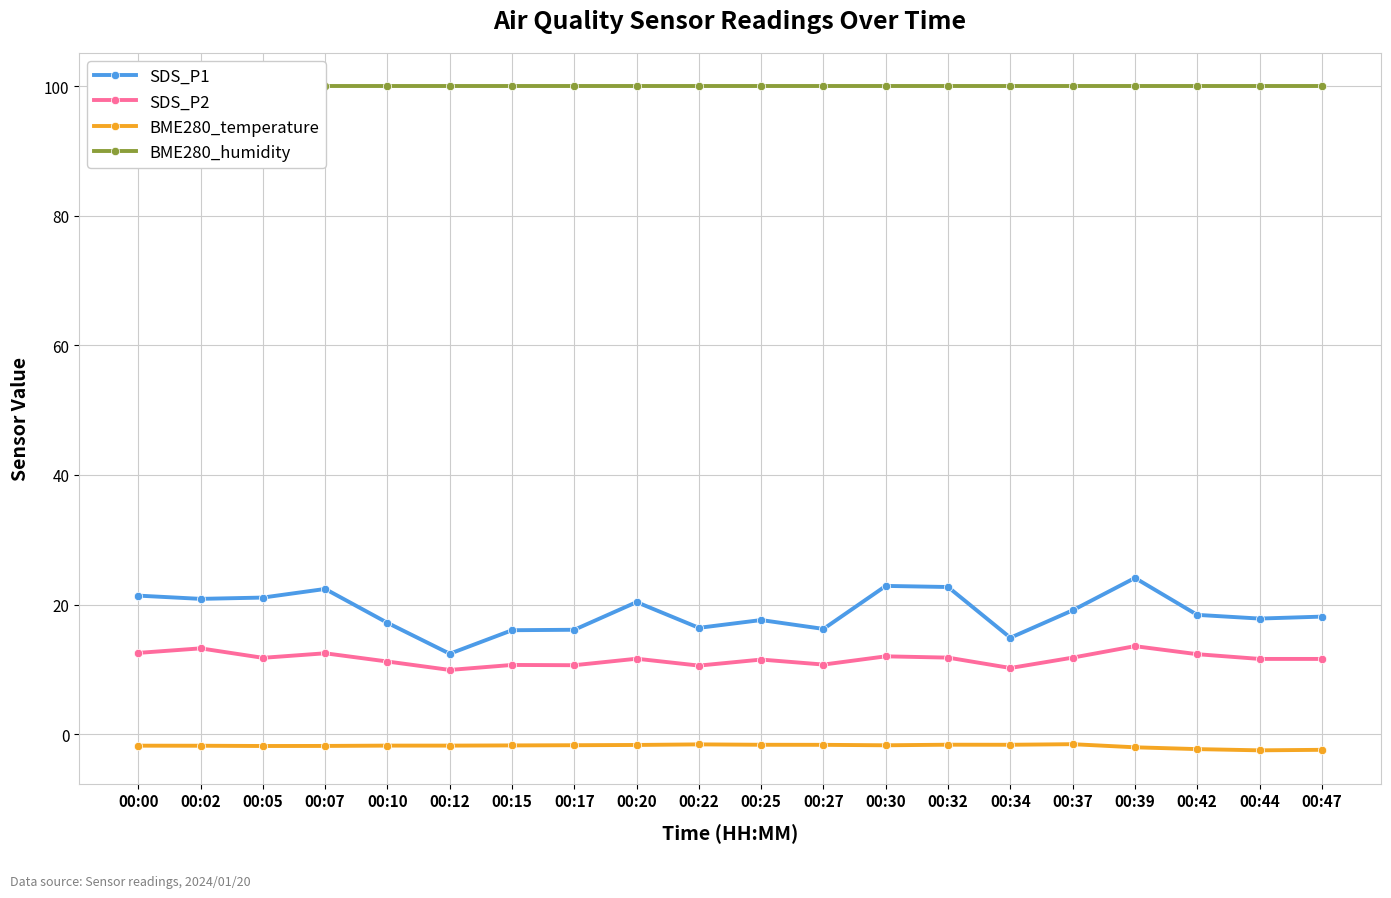

Does the chart have visible grid lines?

Yes